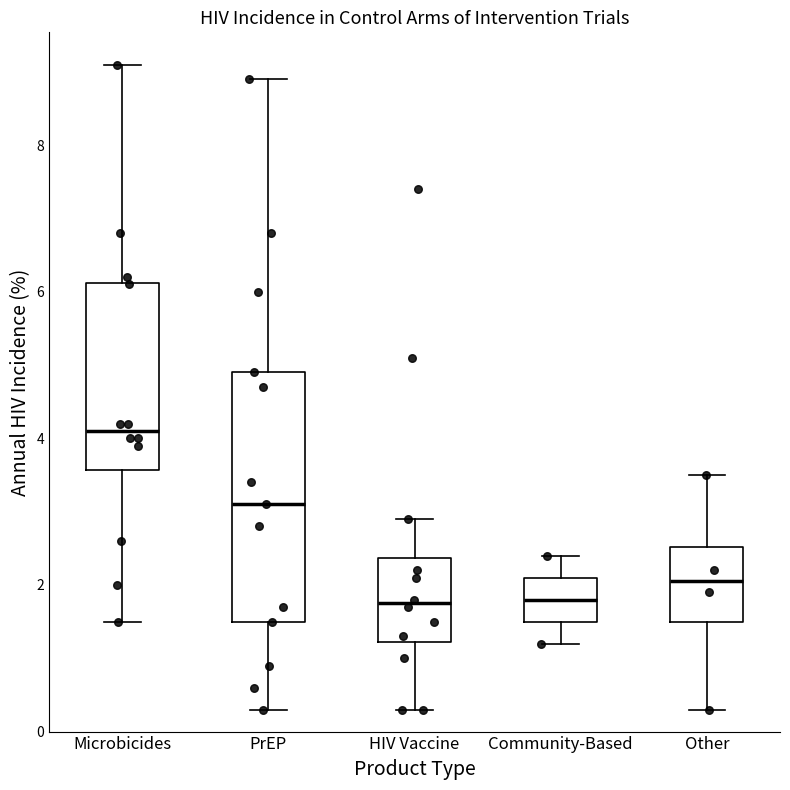

Reading left to right, transcribe this box plot: for each box, give where its median line is, the range the box spans, and where its two whiskers end, as read against the y-axis. The values are not printed on the chart, so give them approximately, as read against the axis.

Microbicides: median 4.2, box 3.6 to 6.2, whiskers 1.6 to 9.2
PrEP: median 3.2, box 1.6 to 5.0, whiskers 0.4 to 9.0
HIV Vaccine: median 1.8, box 1.2 to 2.4, whiskers 0.4 to 3.0
Community-Based: median 1.8, box 1.6 to 2.2, whiskers 1.2 to 2.4
Other: median 2.0, box 1.6 to 2.6, whiskers 0.4 to 3.6